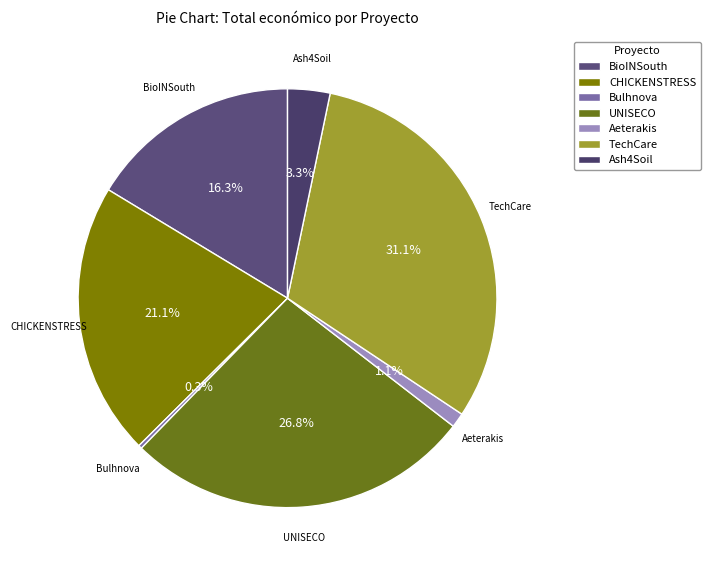

What is the total percentage of TechCare and BioINSouth?

47.4%